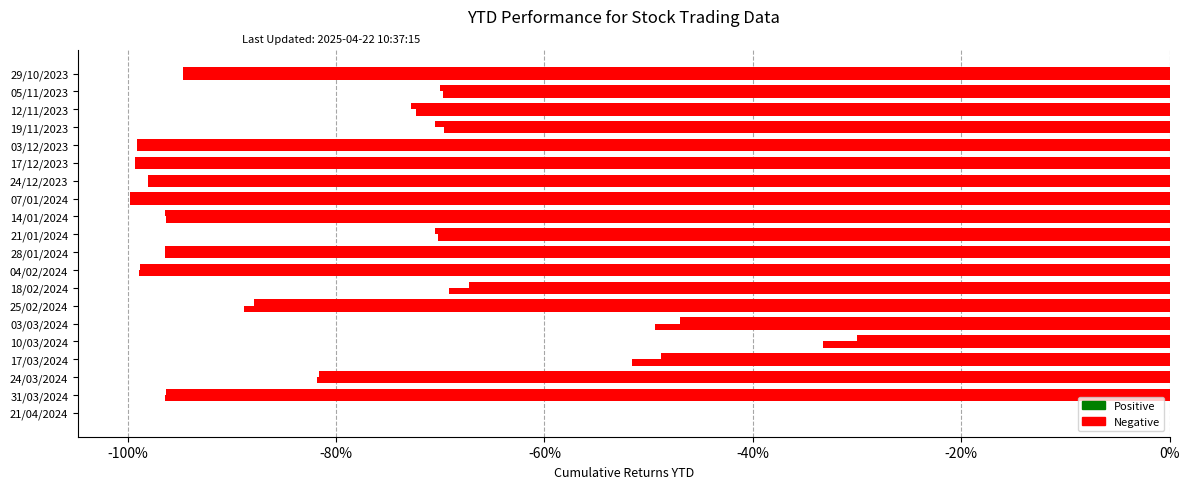

Count the number of categories in the chart.

20